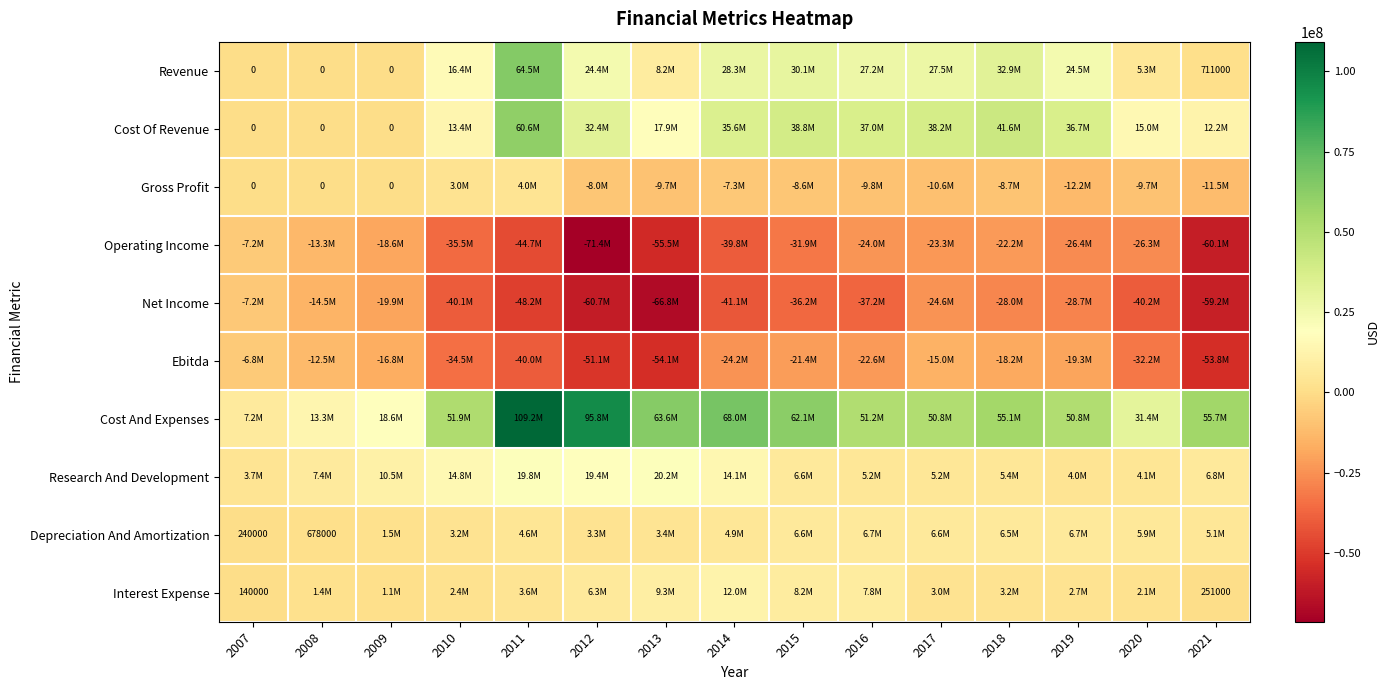

How many positive values does the Cost Of Revenue series have?

12